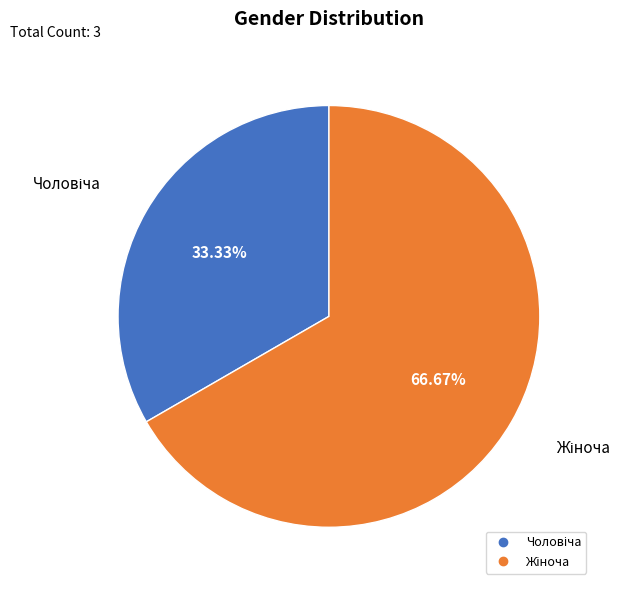

Does any single category account for the majority?

Yes